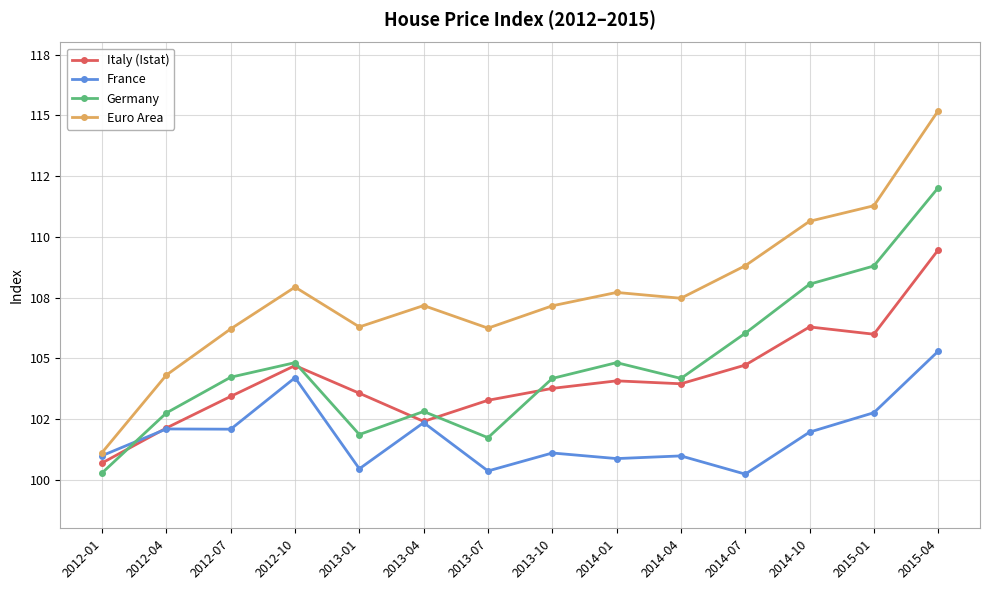

What are all the series names shown in the legend?

Italy (Istat), France, Germany, Euro Area